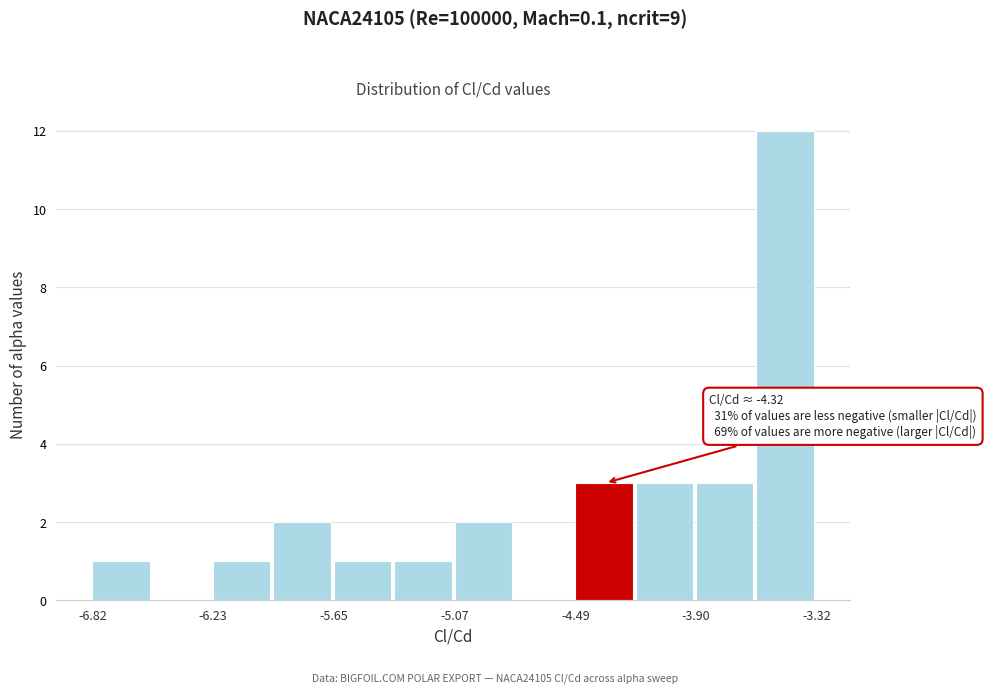

Around what value on the x-axis is the tallest bar? Give the approximate position of its centre, as read against the axis.

-3.5